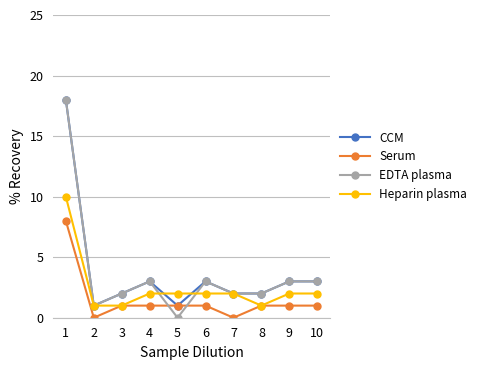

What are all the series names shown in the legend?

CCM, Serum, EDTA plasma, Heparin plasma